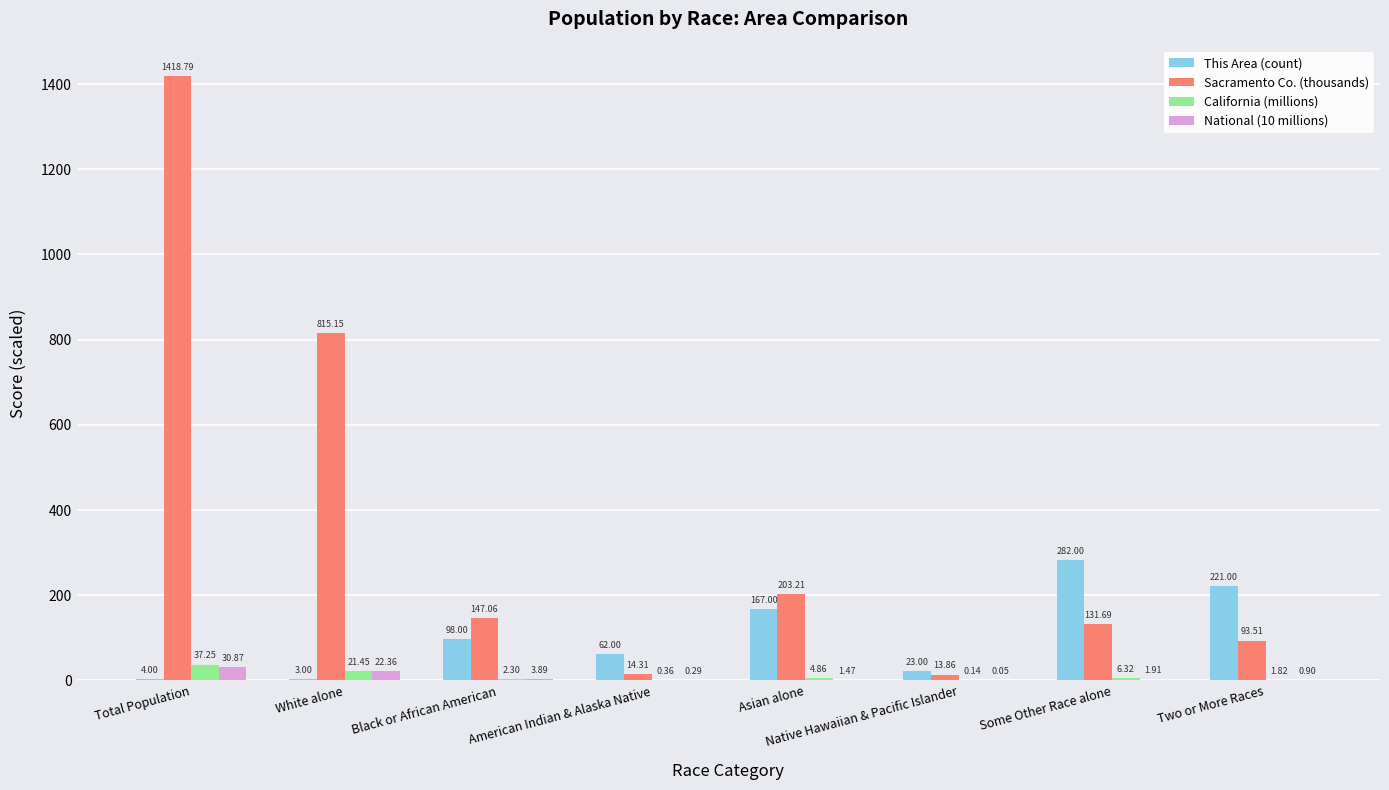

At which label is California (millions) closest to 18?

White alone